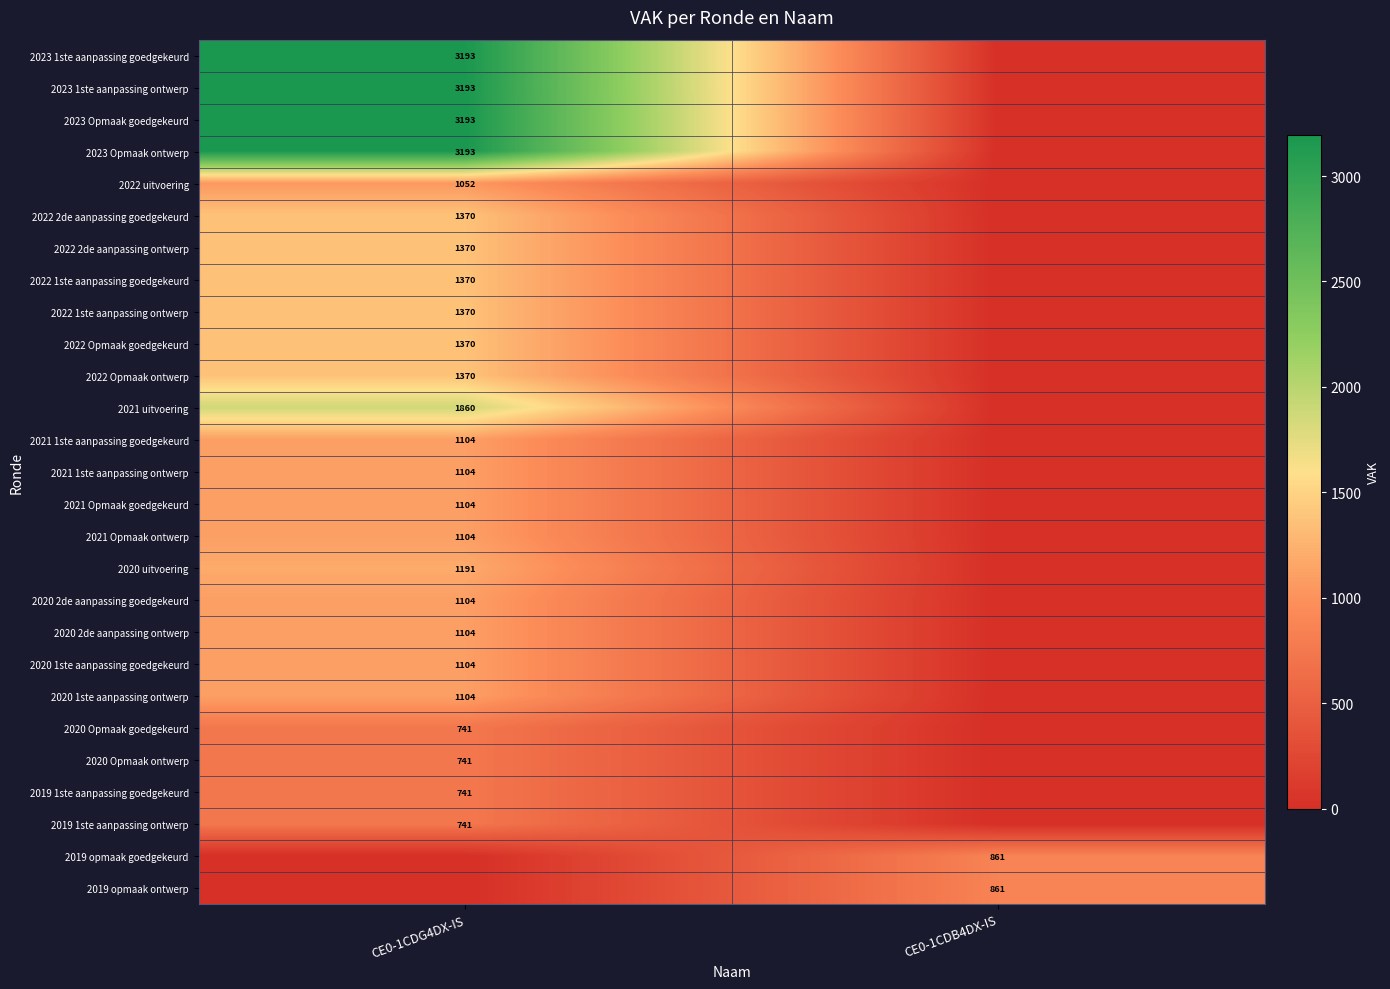

The 2019 1ste aanpassing ontwerp series shows 383 at CE0-1CDG4DX-IS. True or false?

False